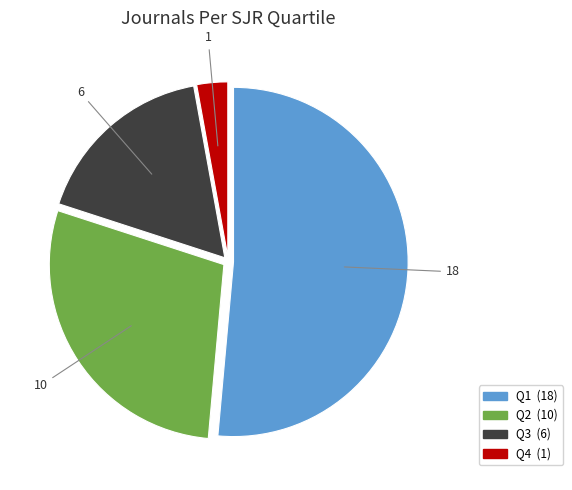

Rank the categories by value from lowest to highest.

Q4, Q3, Q2, Q1